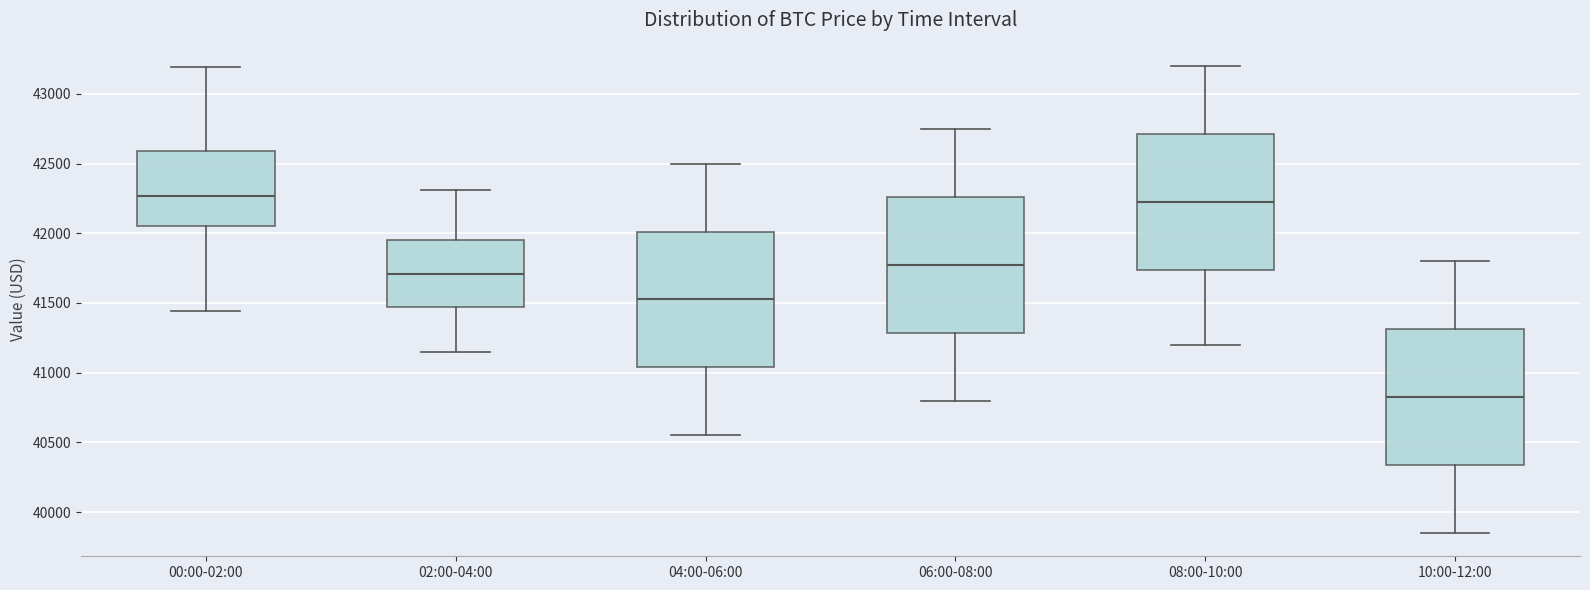

Reading left to right, transcribe this box plot: for each box, give where its median line is, the range the box spans, and where its two whiskers end, as read against the y-axis. The values are not printed on the chart, so give them approximately, as read against the axis.

00:00-02:00: median 42250, box 42050 to 42600, whiskers 41450 to 43200
02:00-04:00: median 41700, box 41450 to 41950, whiskers 41150 to 42300
04:00-06:00: median 41550, box 41050 to 42000, whiskers 40550 to 42500
06:00-08:00: median 41800, box 41300 to 42250, whiskers 40800 to 42750
08:00-10:00: median 42250, box 41750 to 42700, whiskers 41200 to 43200
10:00-12:00: median 40850, box 40350 to 41300, whiskers 39850 to 41800